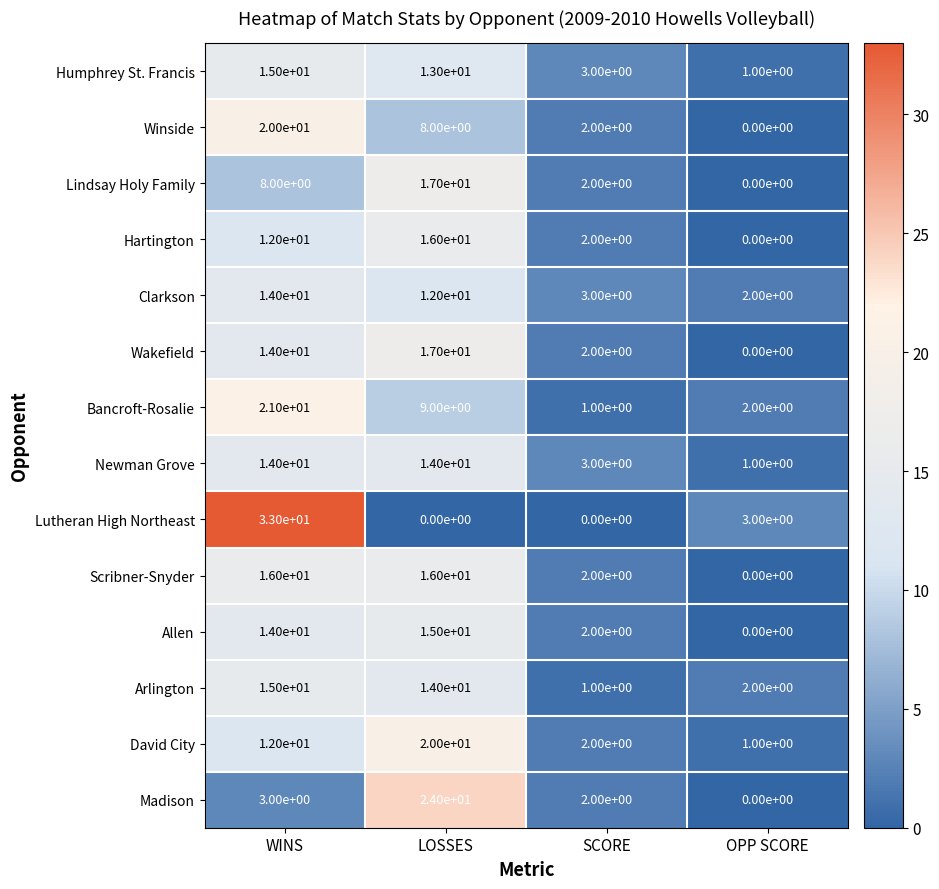

What is the average value of the Lutheran High Northeast series?

9